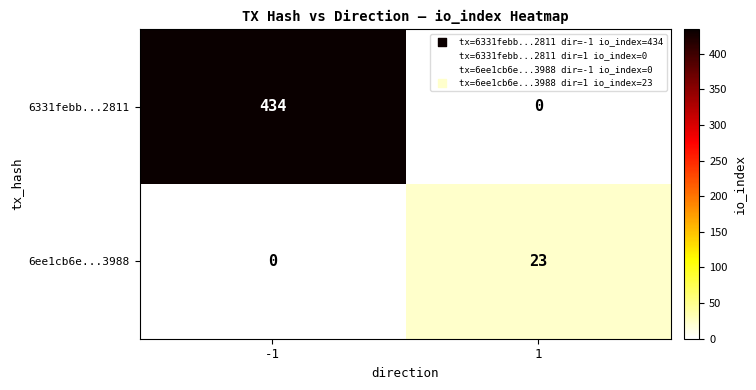

Rank the series by their maximum value, from lowest to highest.

6ee1cb6e...3988, 6331febb...2811